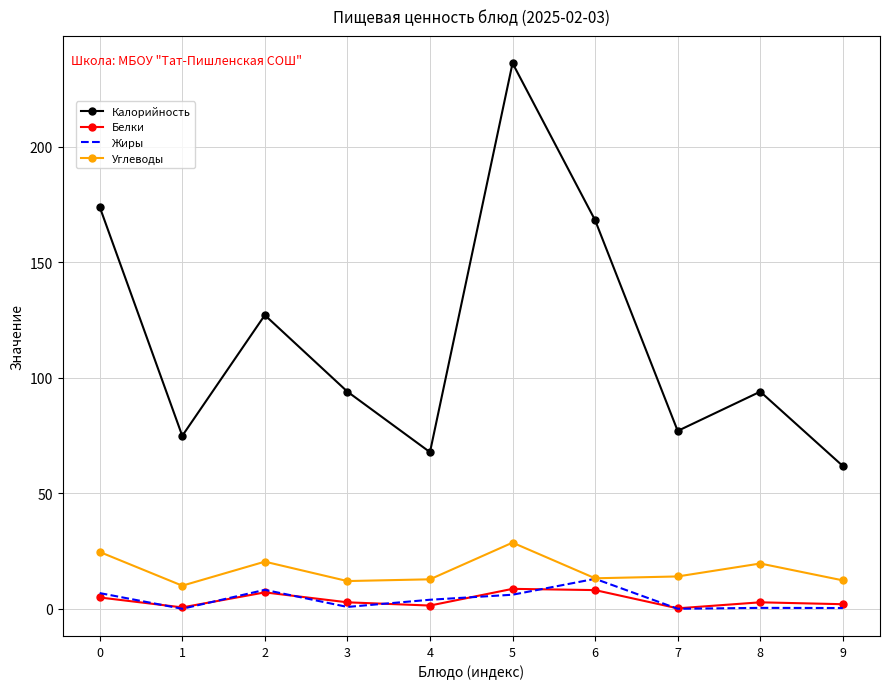

Count the number of categories in the chart.

10